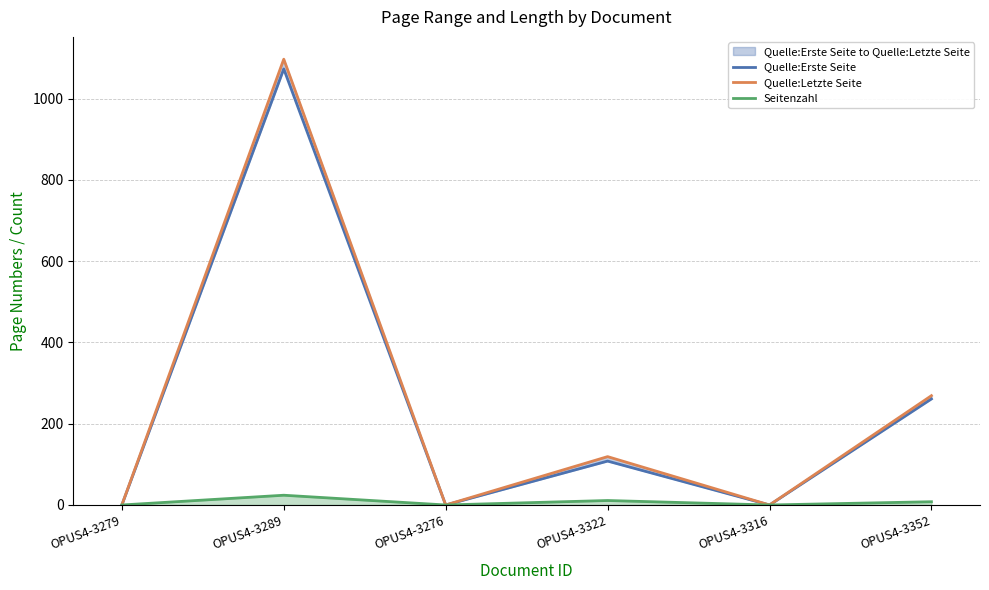

How many interior local valleys does the Seitenzahl series have?

2